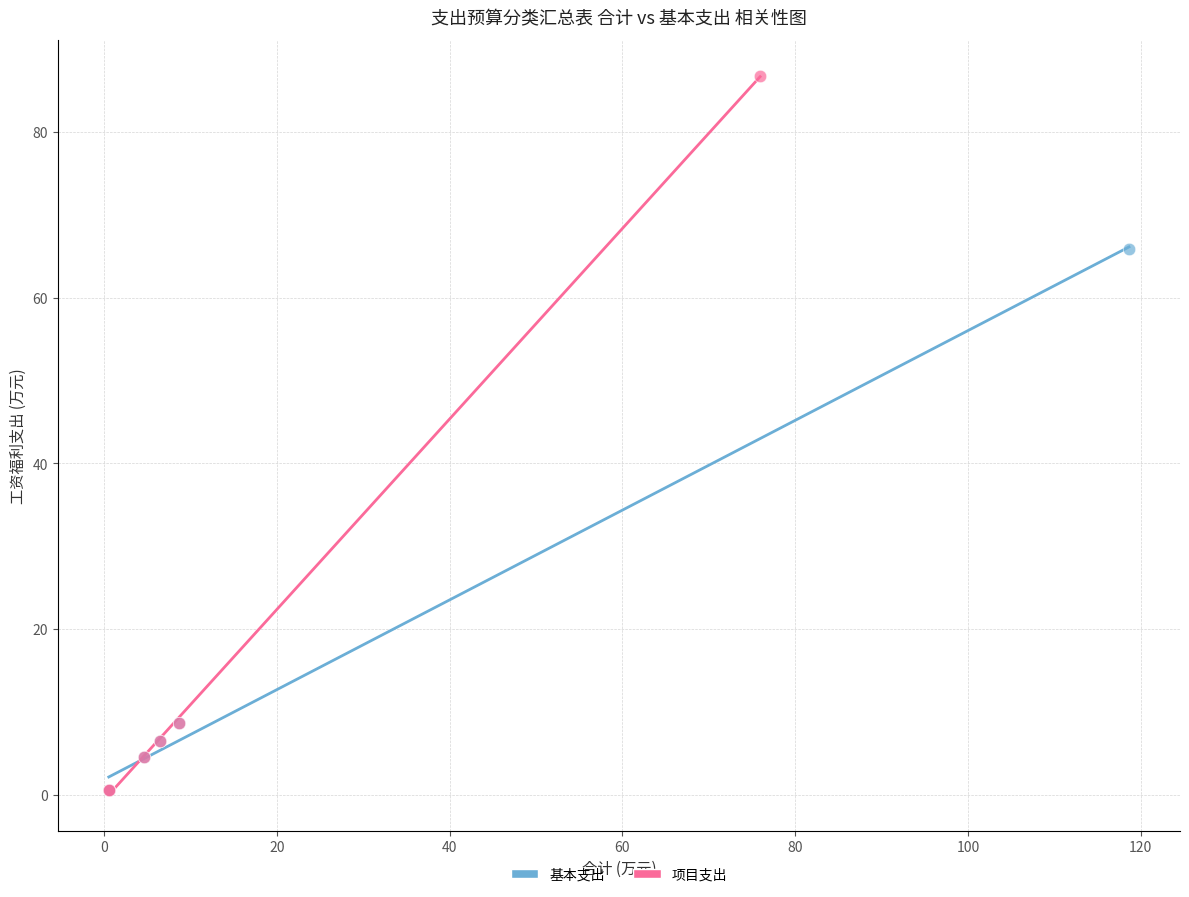

What are all the series names shown in the legend?

基本支出, 项目支出